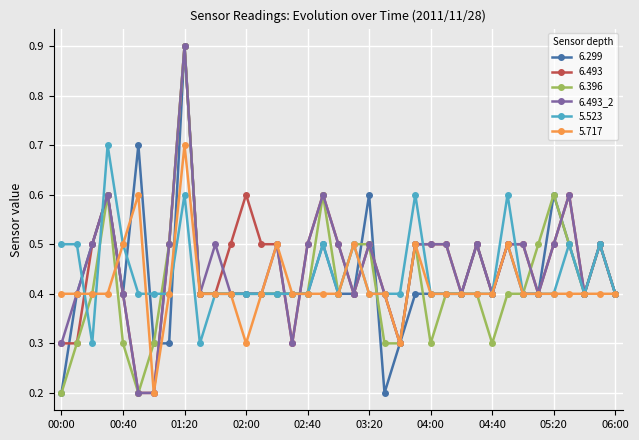

True or false: 5.523 has more than 0 points higher than both neighbors.

True